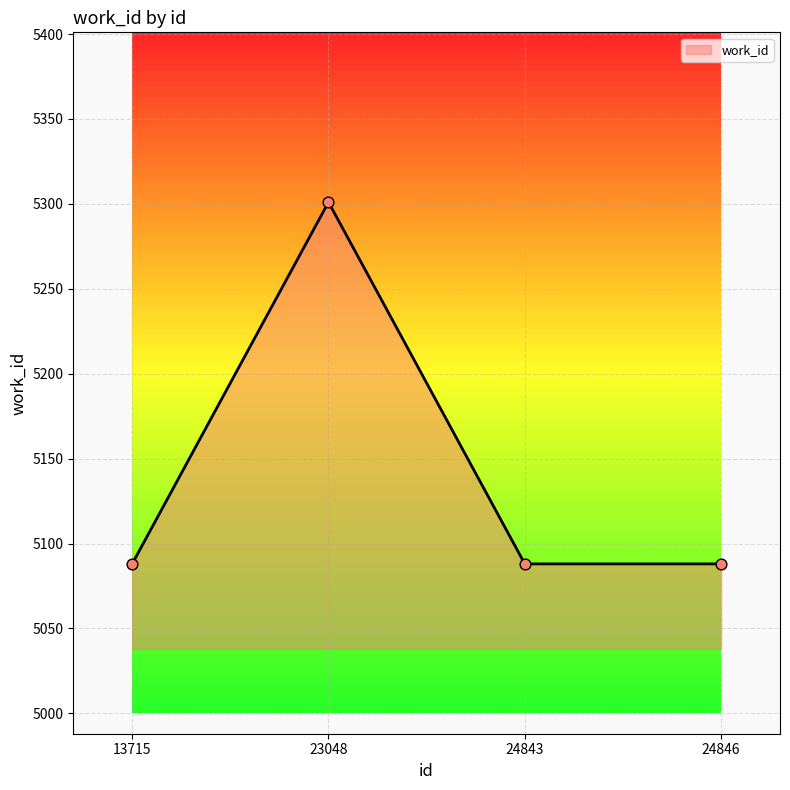

What is the ratio of the value at 24846 to the value at 24843?

1.0